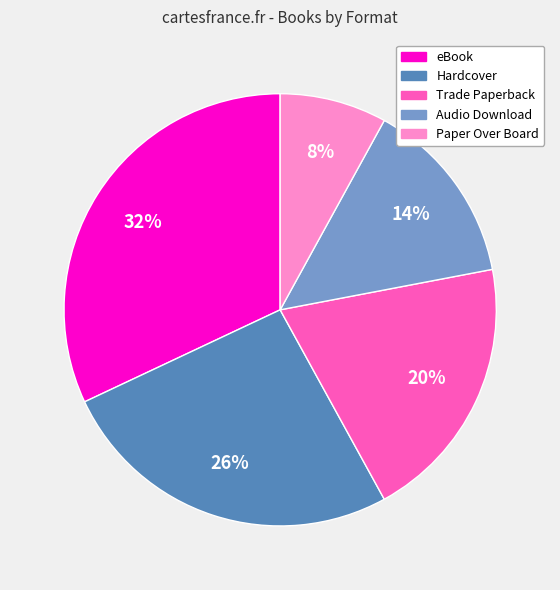

How many segments does this pie chart have?

5